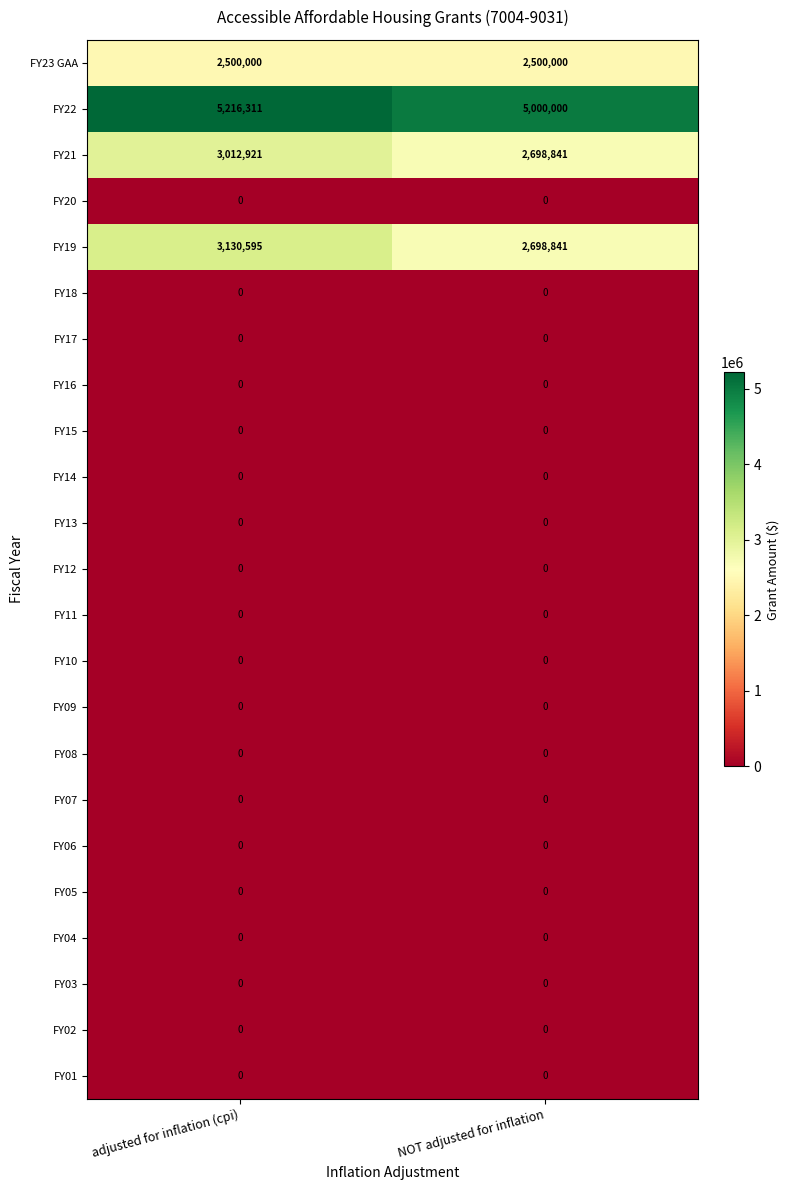

The value of FY05 at NOT adjusted for inflation is 0. True or false?

True